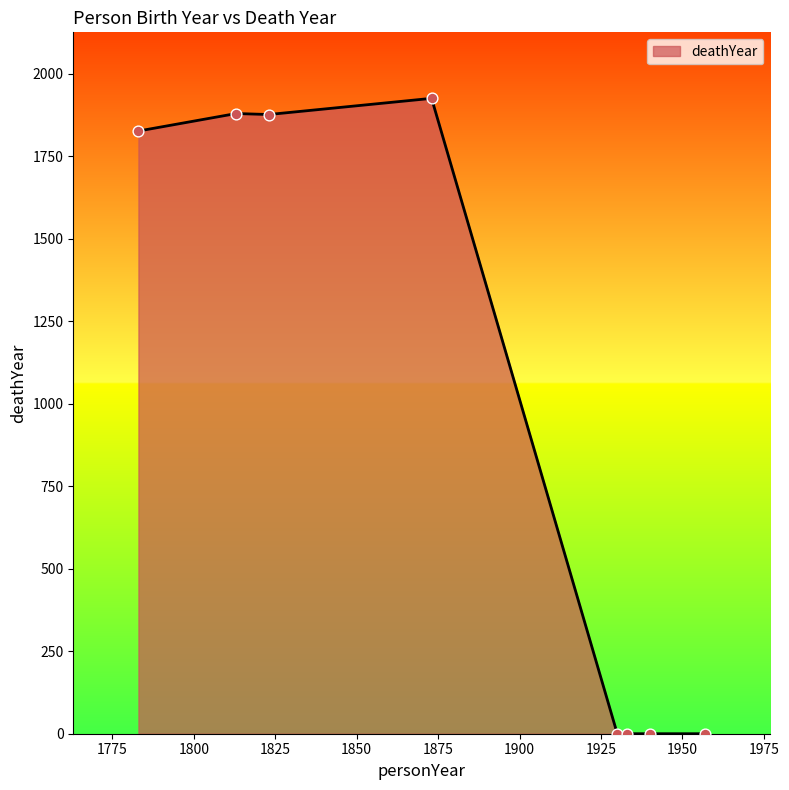

What is the greatest value displayed?

1925